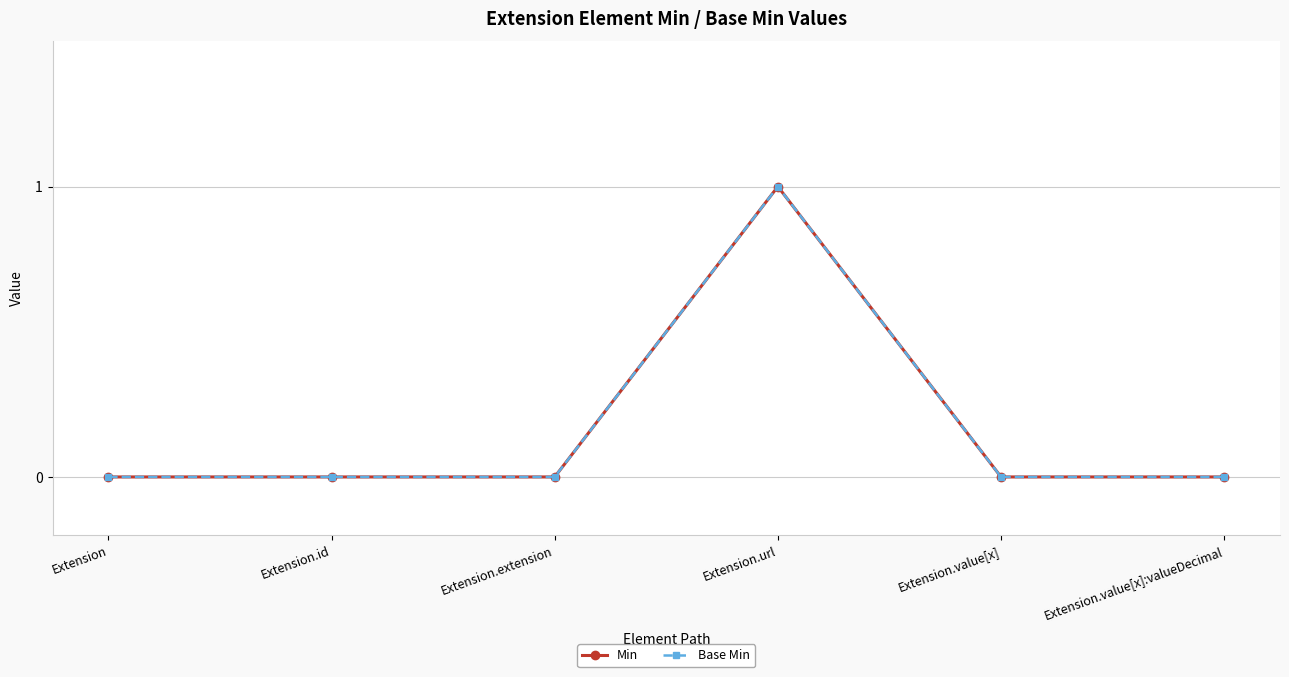

True or false: Base Min and Min intersect in this chart.

False